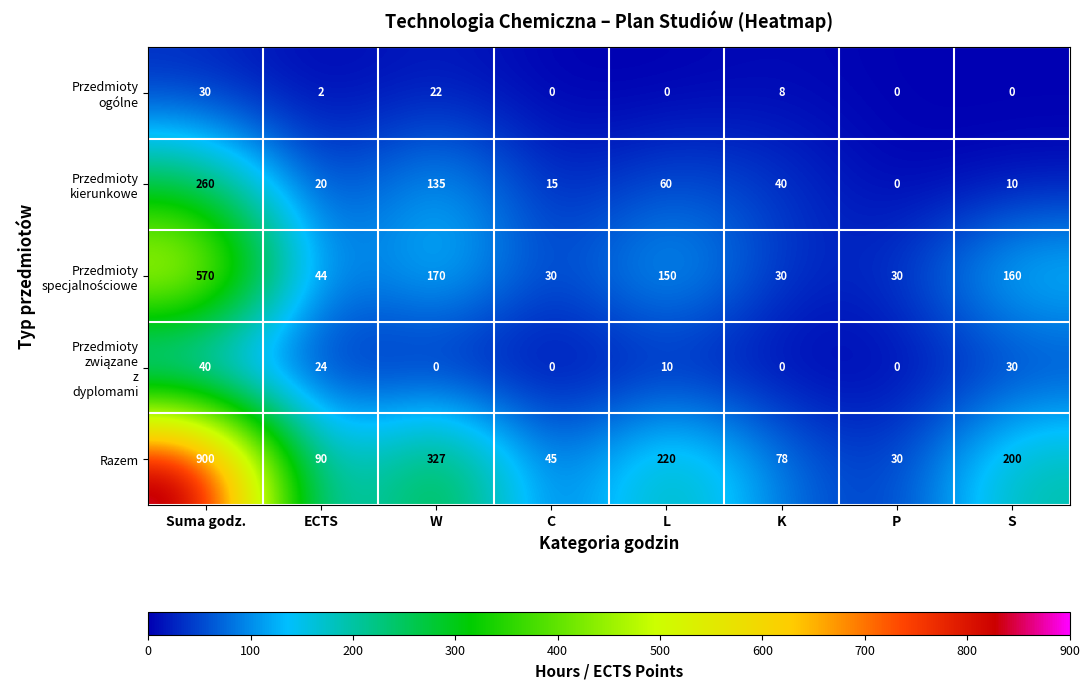

At which category is the sum across all series the highest?

Suma godz.